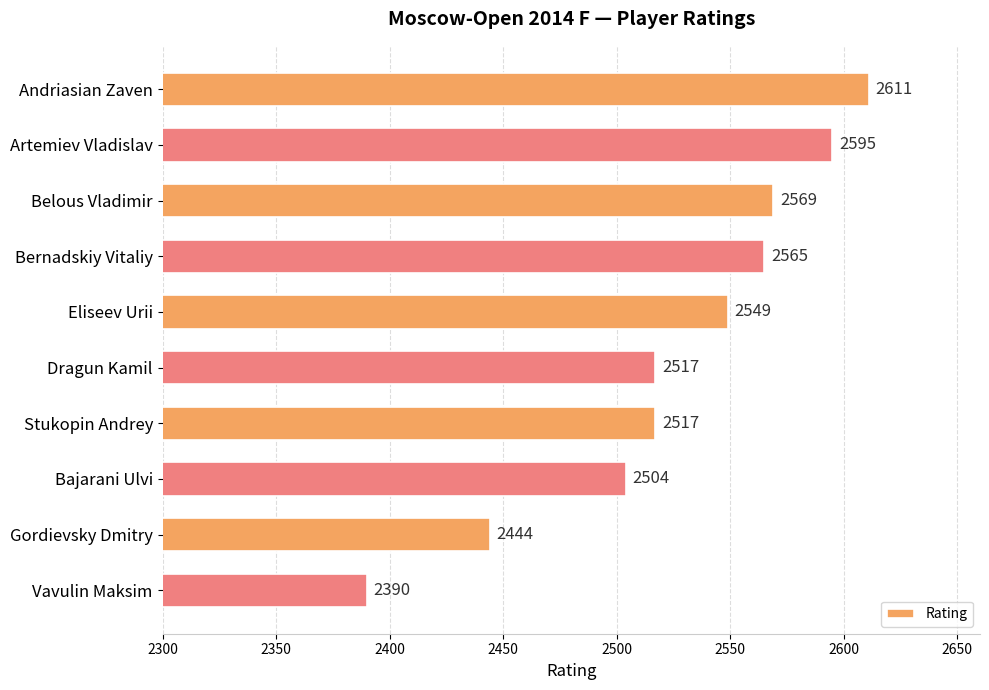

How many distinct data groups are displayed?

1